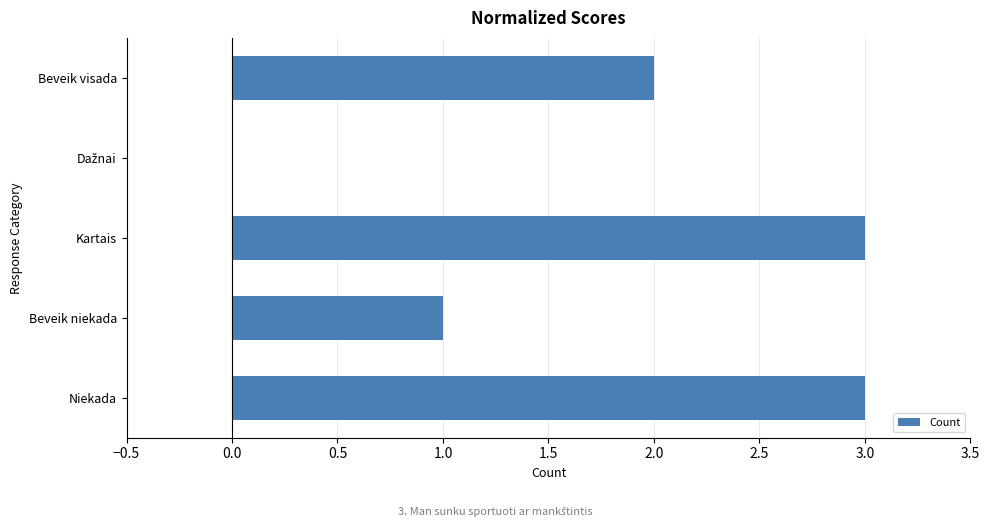

How many distinct data groups are displayed?

1